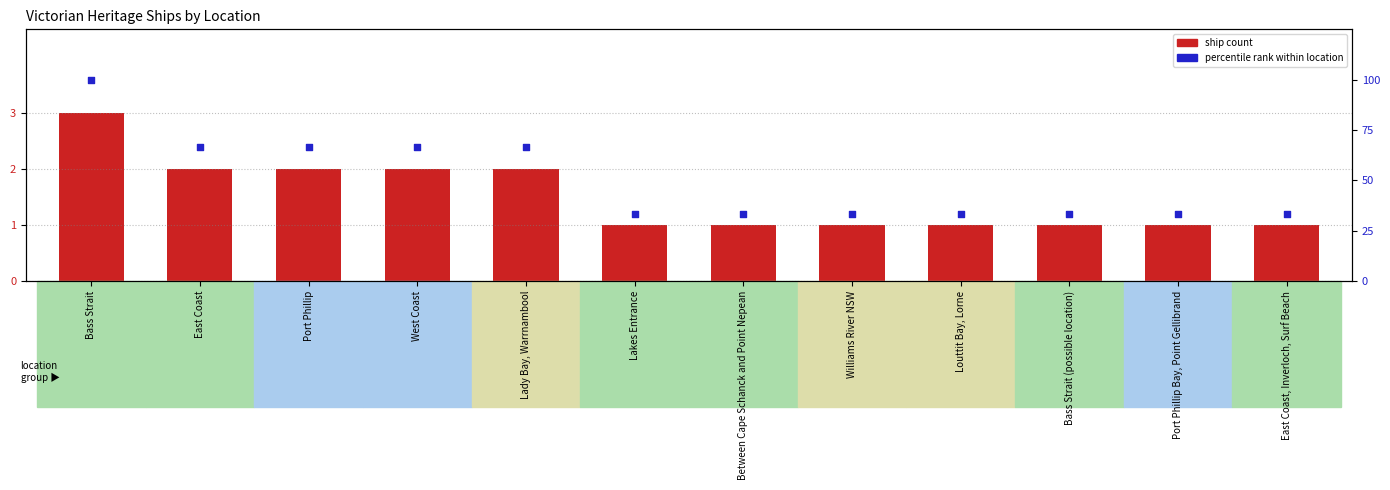

What are all the series names shown in the legend?

ship count, percentile rank within location